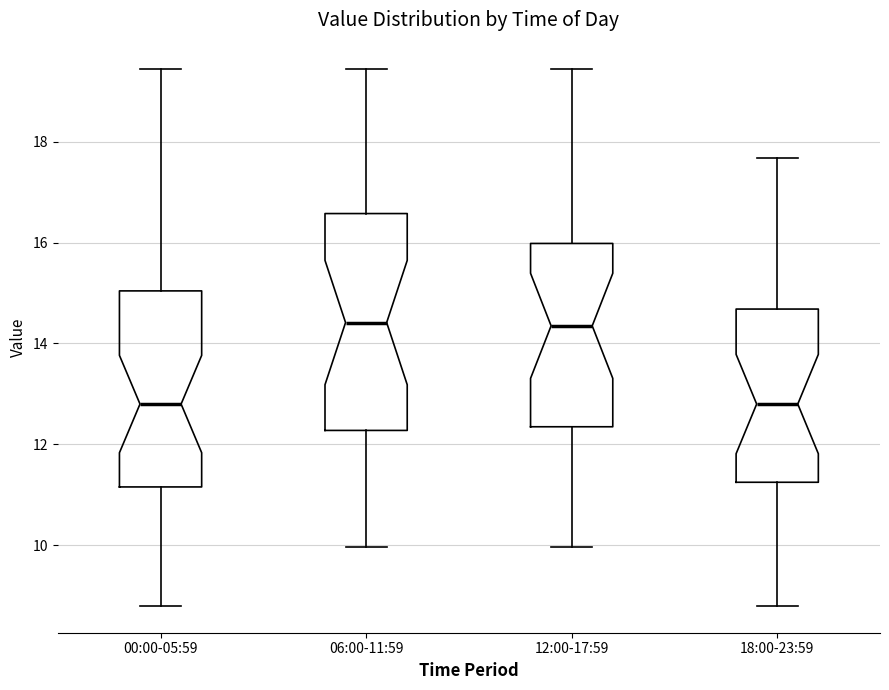

Reading left to right, read every box against the y-axis: the position of its median line, the range the box covers, and the ends of its whiskers. The values are not printed on the chart, so give them approximately, as read against the axis.

00:00-05:59: median 12.8, box 11.2 to 15.0, whiskers 8.8 to 19.4
06:00-11:59: median 14.4, box 12.2 to 16.6, whiskers 10.0 to 19.4
12:00-17:59: median 14.4, box 12.4 to 16.0, whiskers 10.0 to 19.4
18:00-23:59: median 12.8, box 11.2 to 14.6, whiskers 8.8 to 17.6